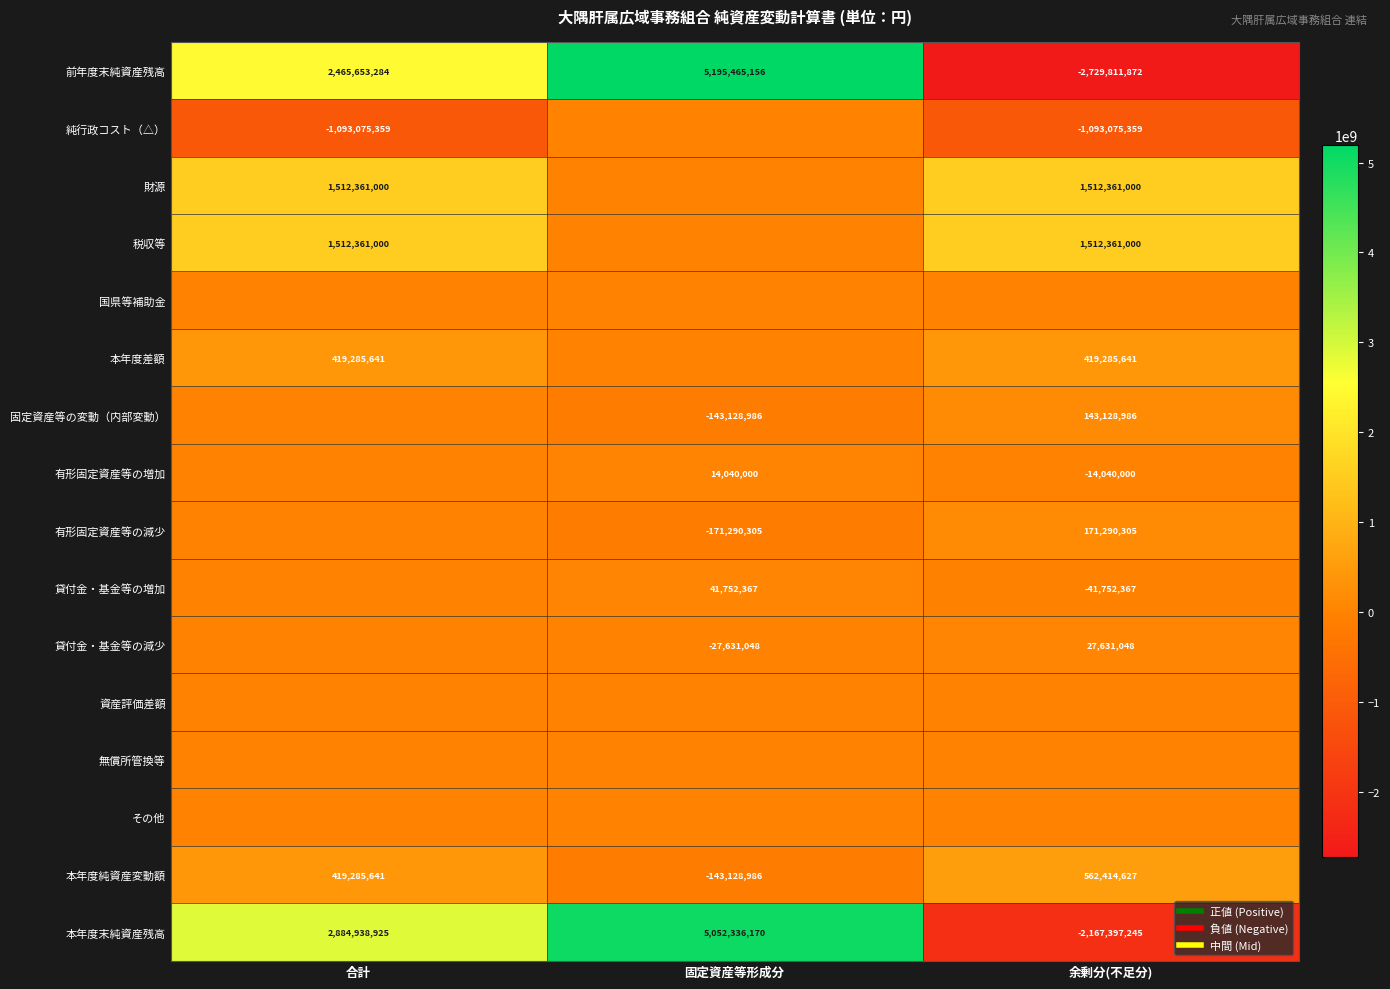

At which label is 前年度末純資産残高 closest to 1232826642?

合計